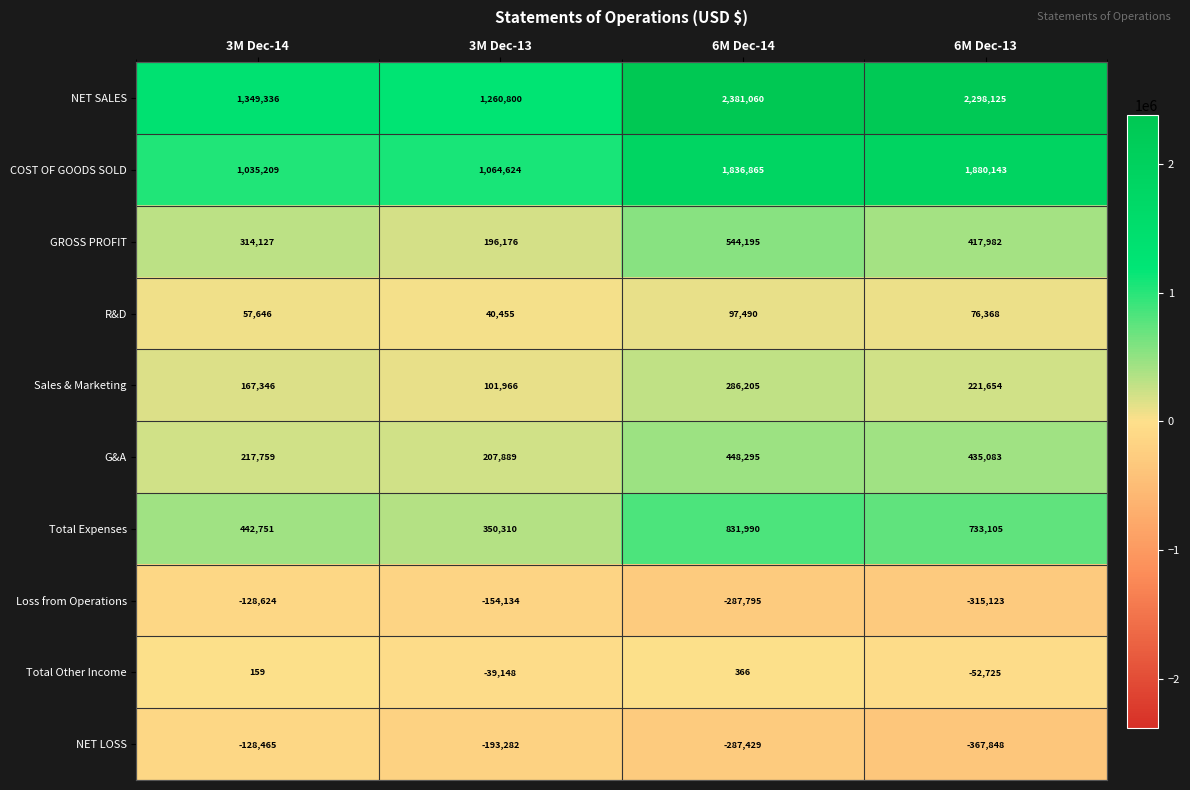

What is the total value across all series at 3M Dec-13?

2835656